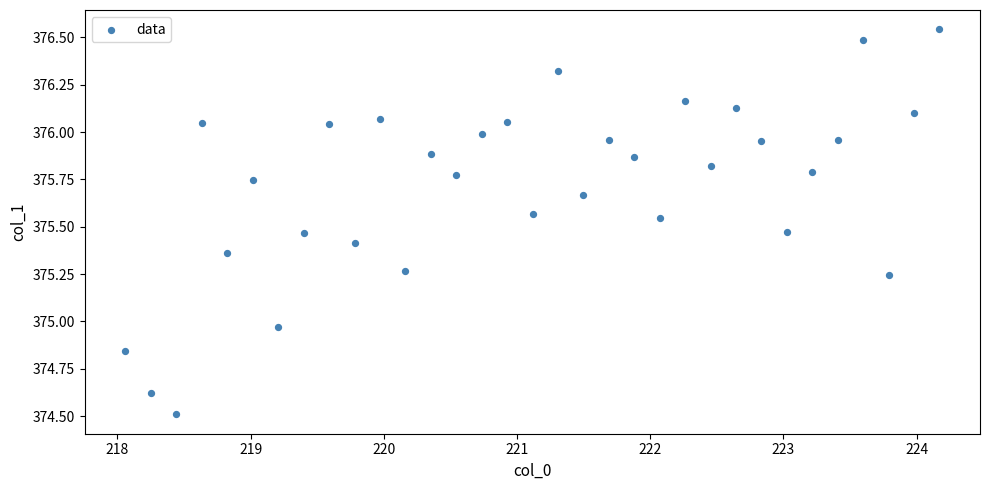

What is the range of X values (max minus min)?

6.1